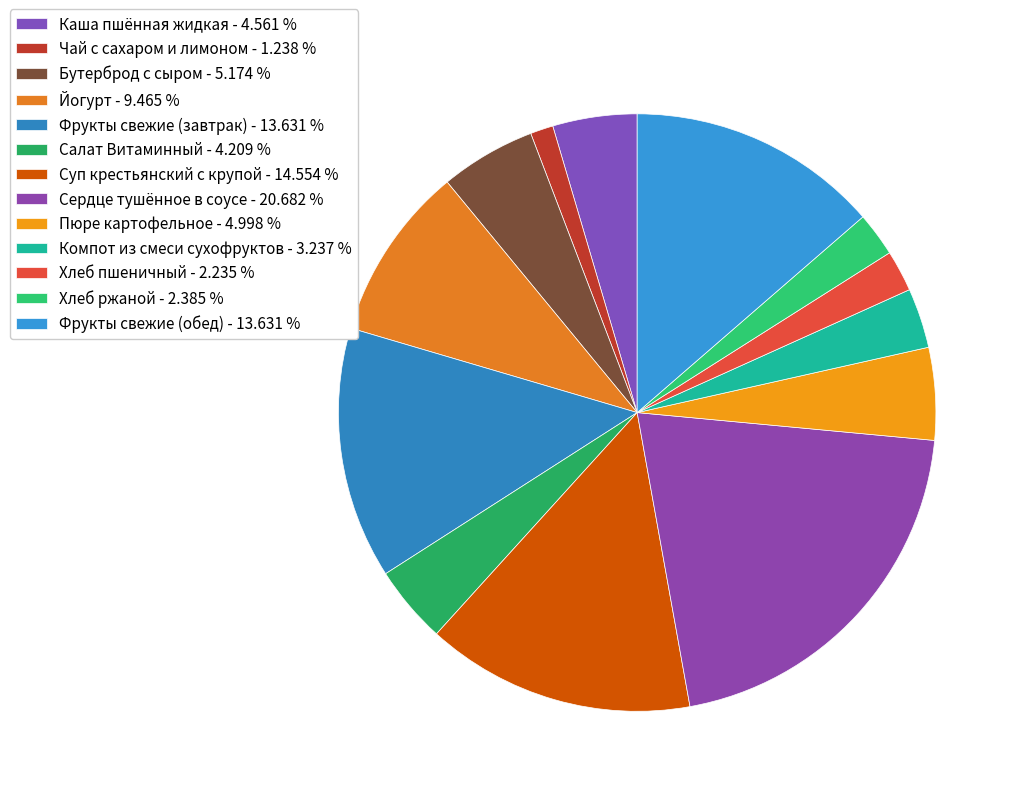

Which slice is the smallest?

Чай с сахаром и лимоном